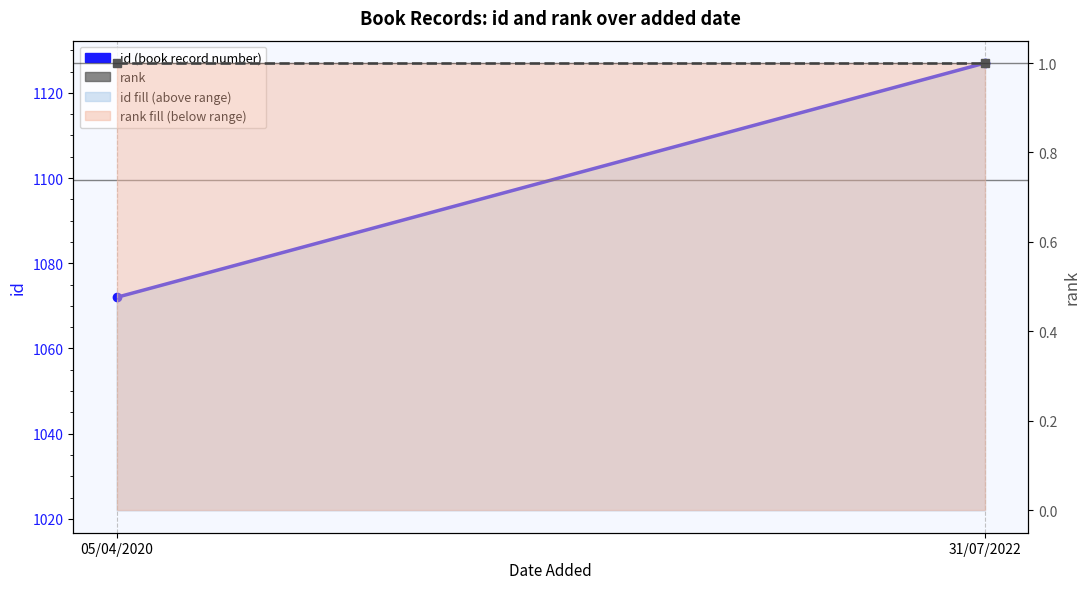

At which label is id closest to 1099?

05/04/2020